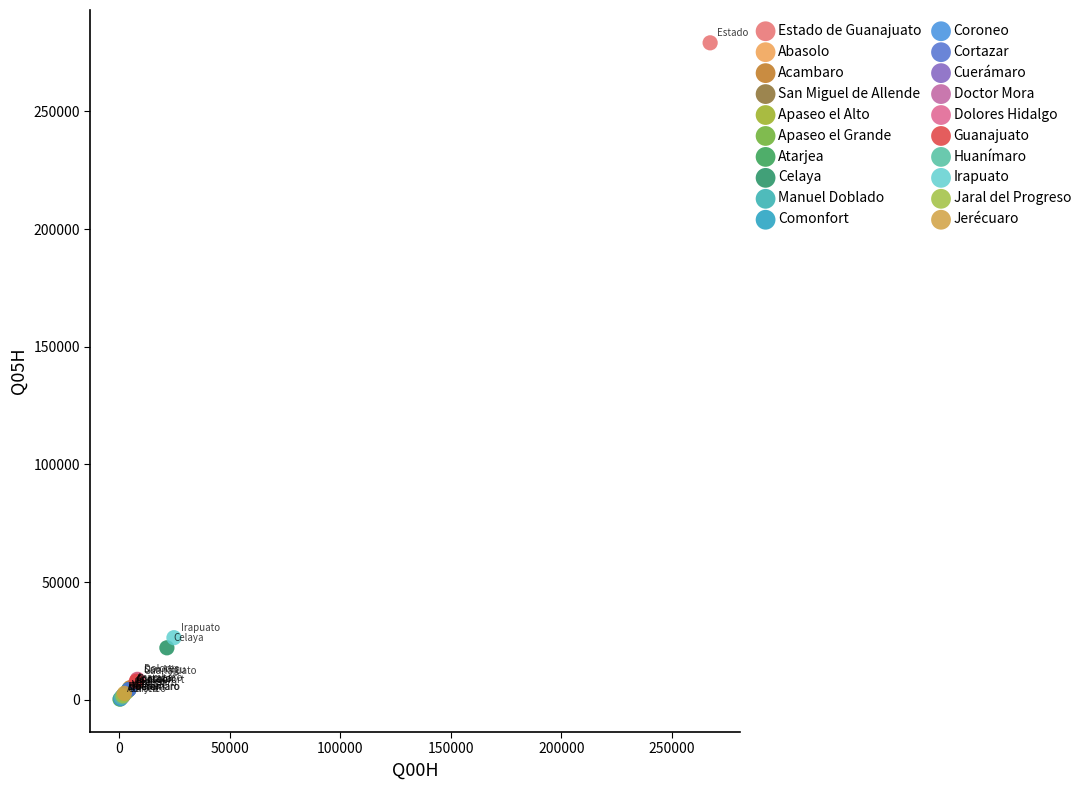

Which series reaches the maximum Y coordinate?

Estado de Guanajuato